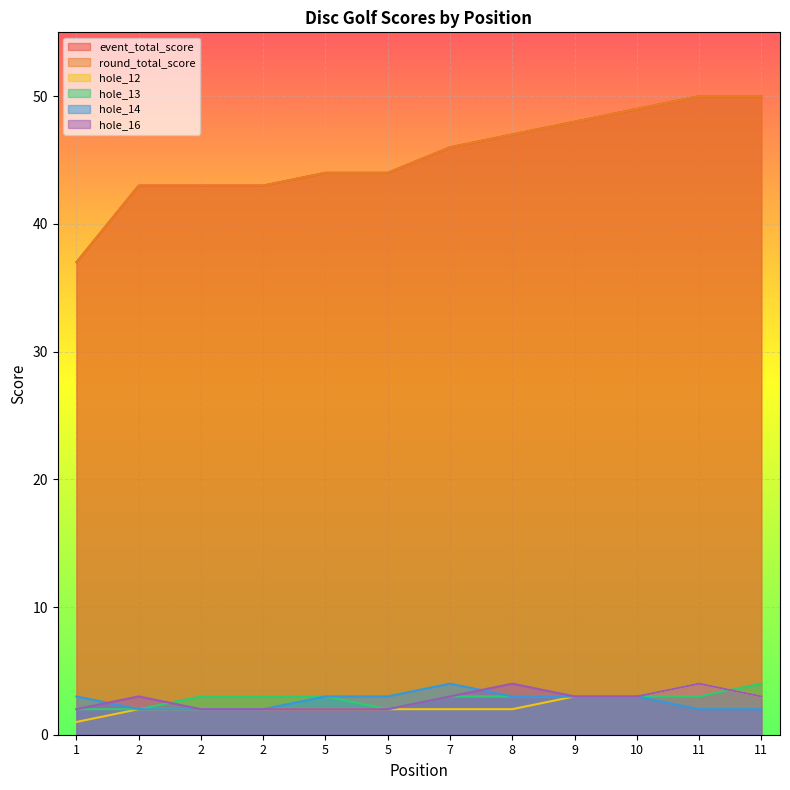

What is the value of the hole_13 point at the 11th from the left?

3